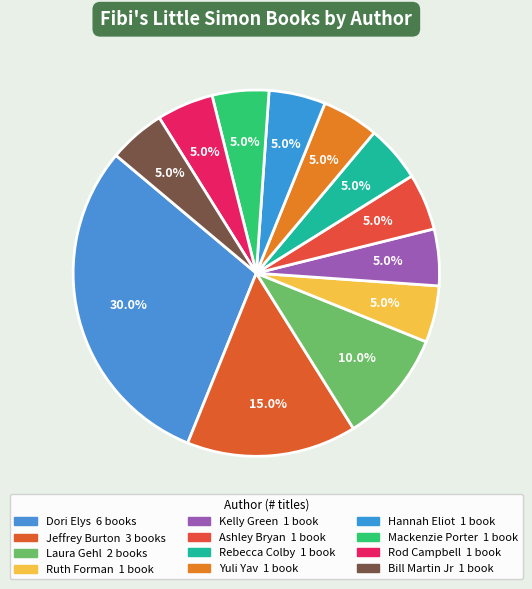

The Laura Gehl slice represents 10% of the pie. True or false?

True